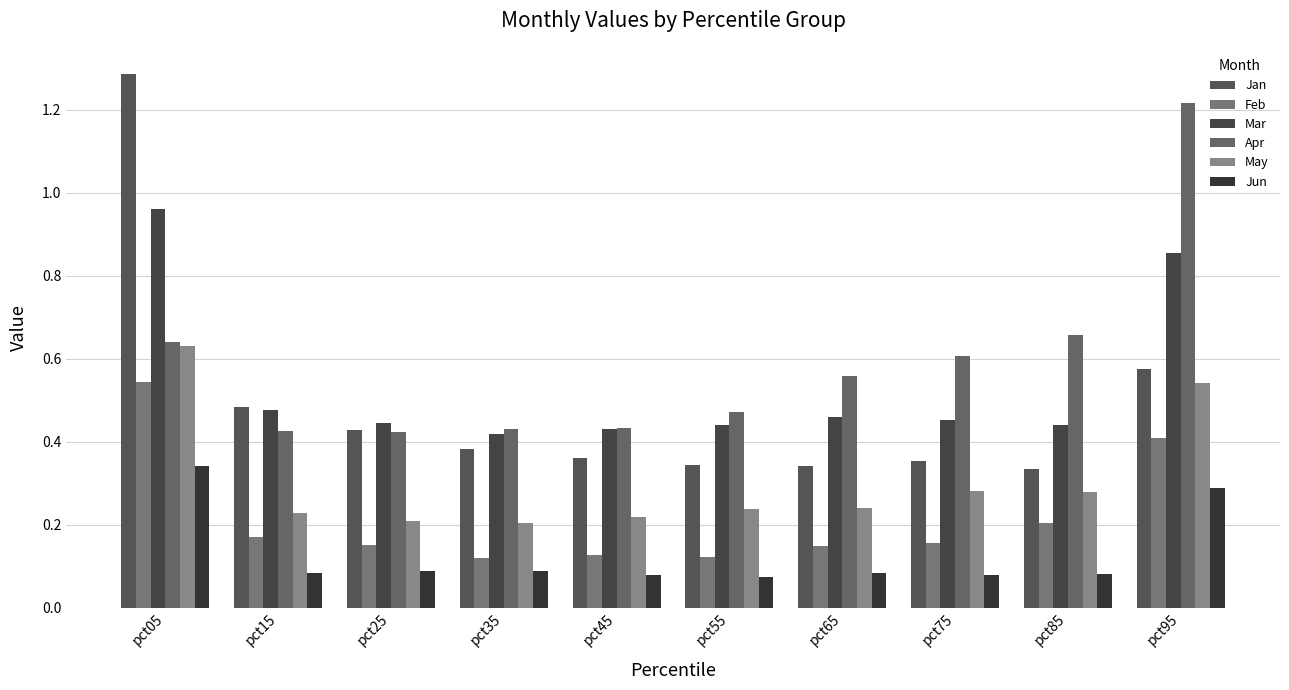

How many bars are there in total?

60